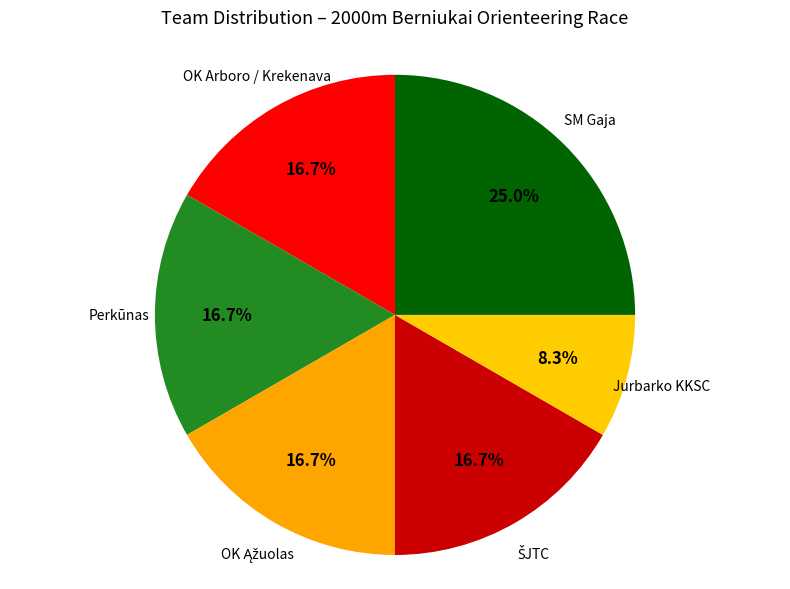

Is there any slice that represents more than half of the pie?

No